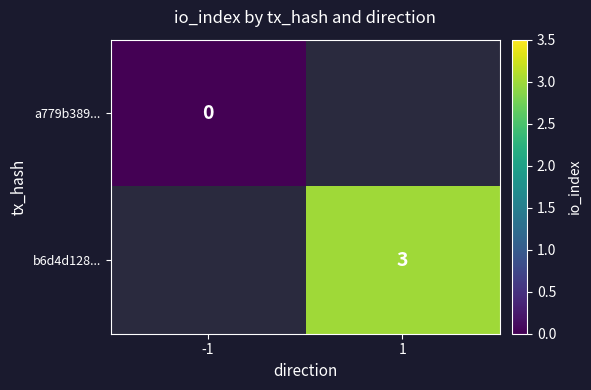

Is it true that b6d4d128... equals 4 at 1?

False